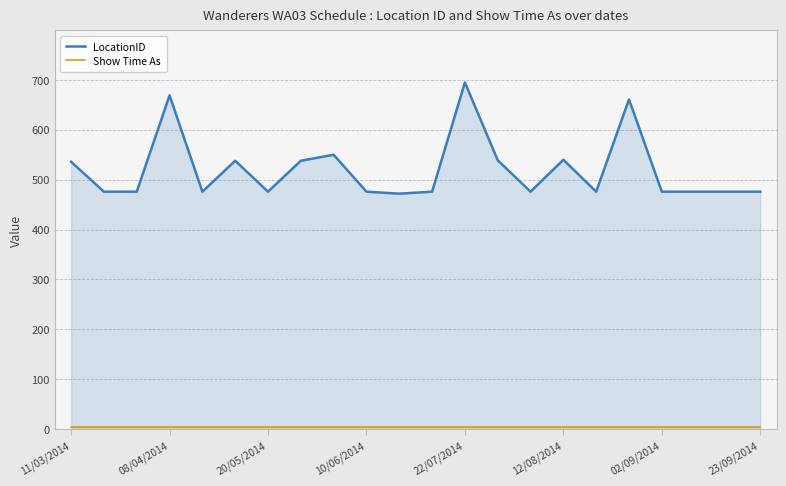

Which category has the highest value across all series?

22/07/2014